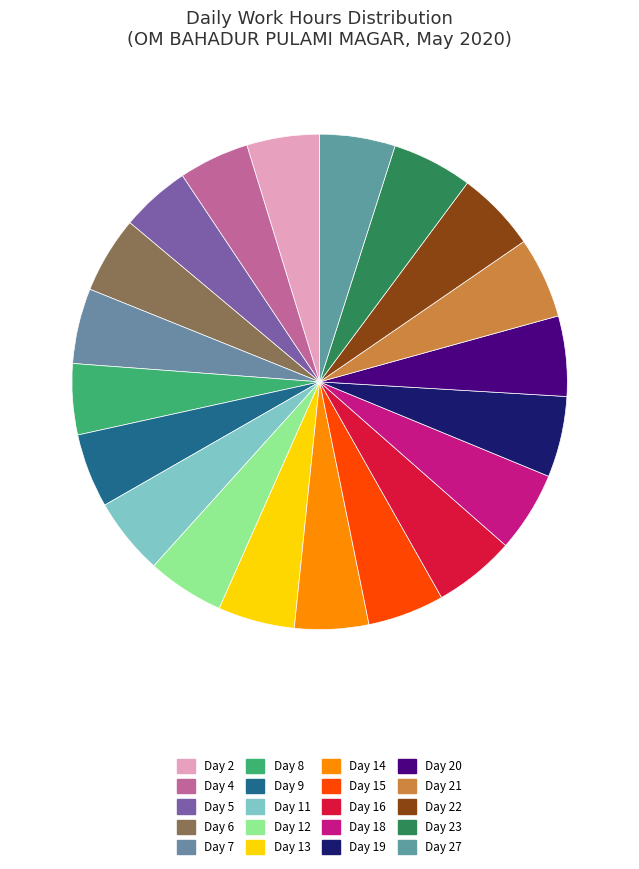

Is there any slice that represents more than half of the pie?

No